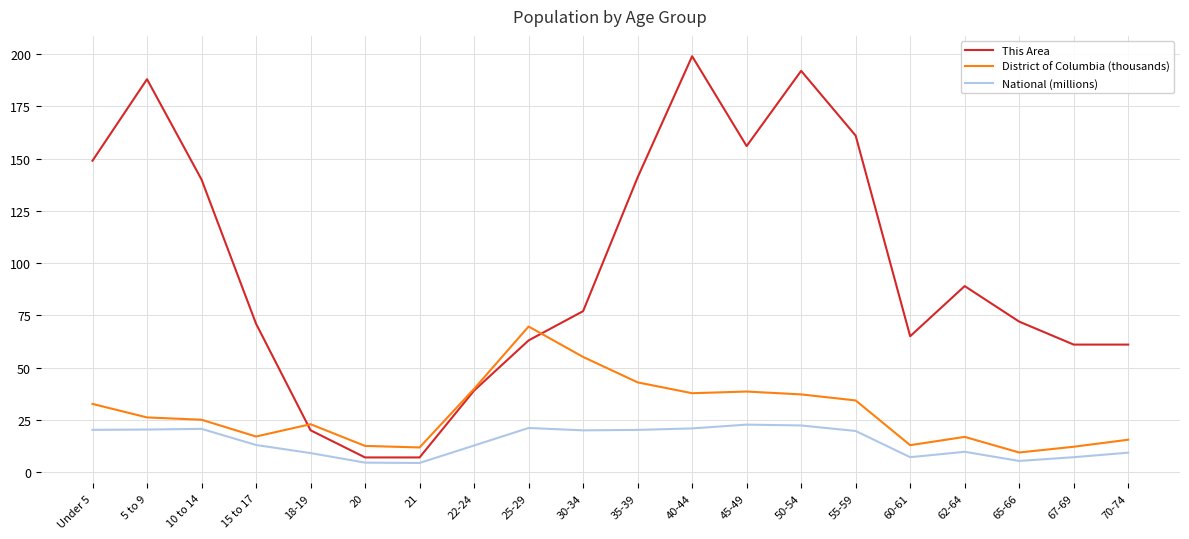

Where does the District of Columbia (thousands) series first go above 26?

Under 5